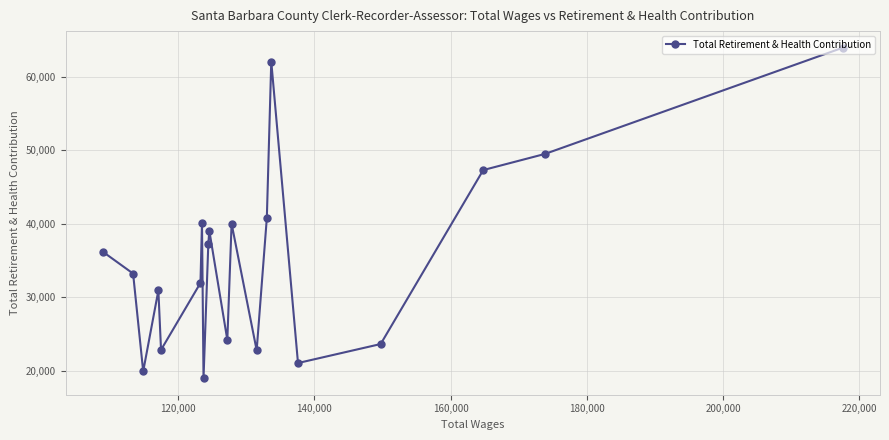

What is the average value?

35311